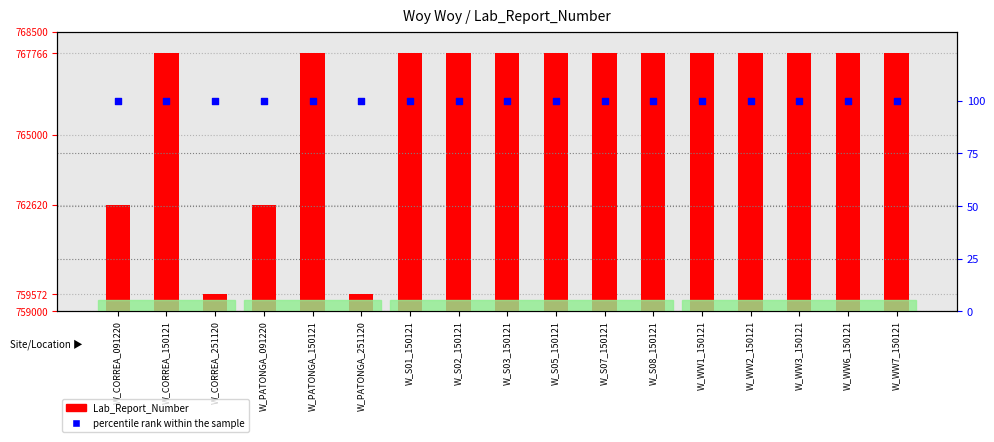

Which series contains the highest Y value?

Lab_Report_Number